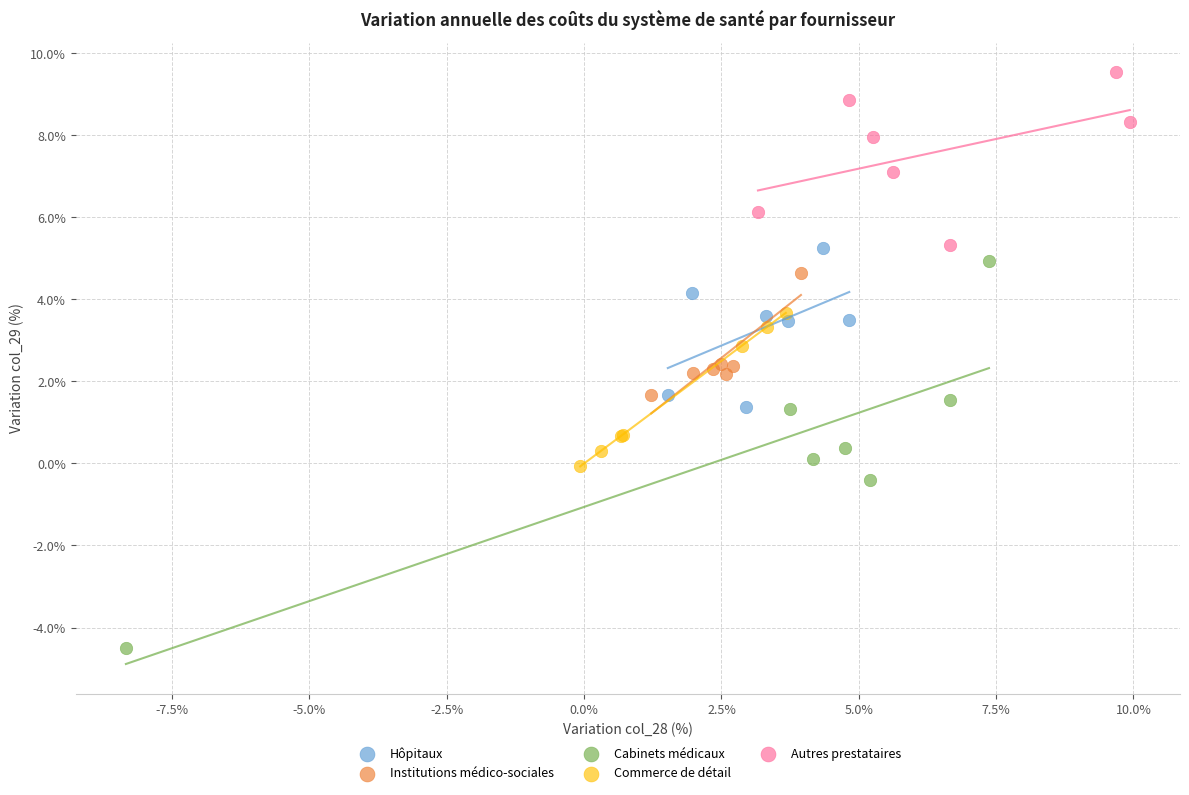

Which series reaches the minimum Y coordinate?

Cabinets médicaux